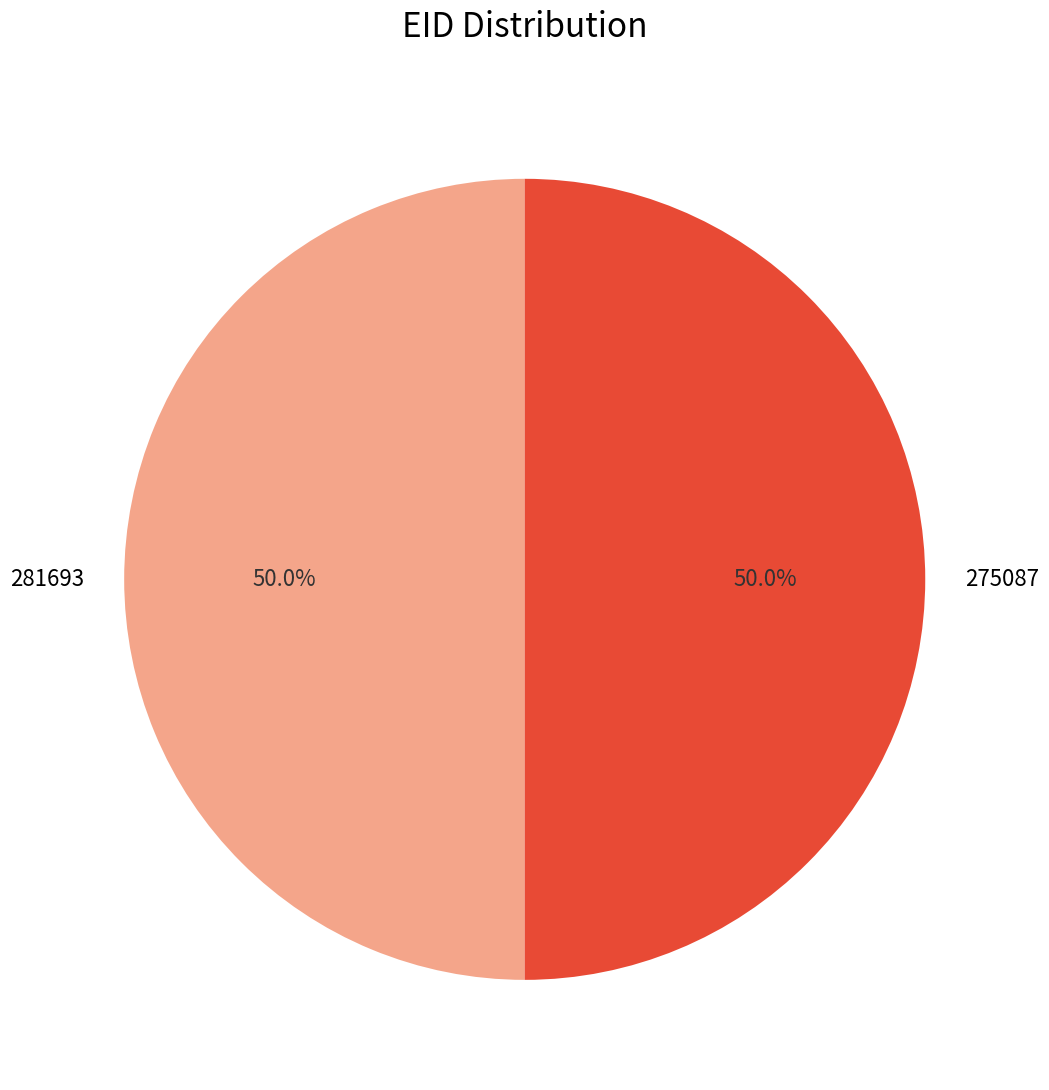

What is the ratio of the value at 275087 to the value at 281693?

1.0